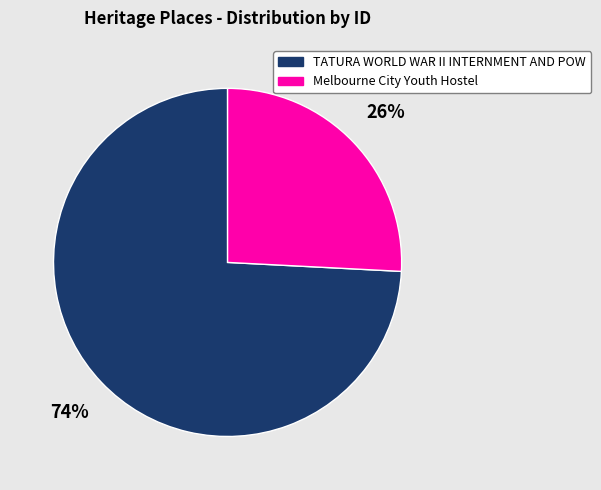

Do TATURA WORLD WAR II INTERNMENT AND POW and Melbourne City Youth Hostel together represent more than half of the pie?

Yes